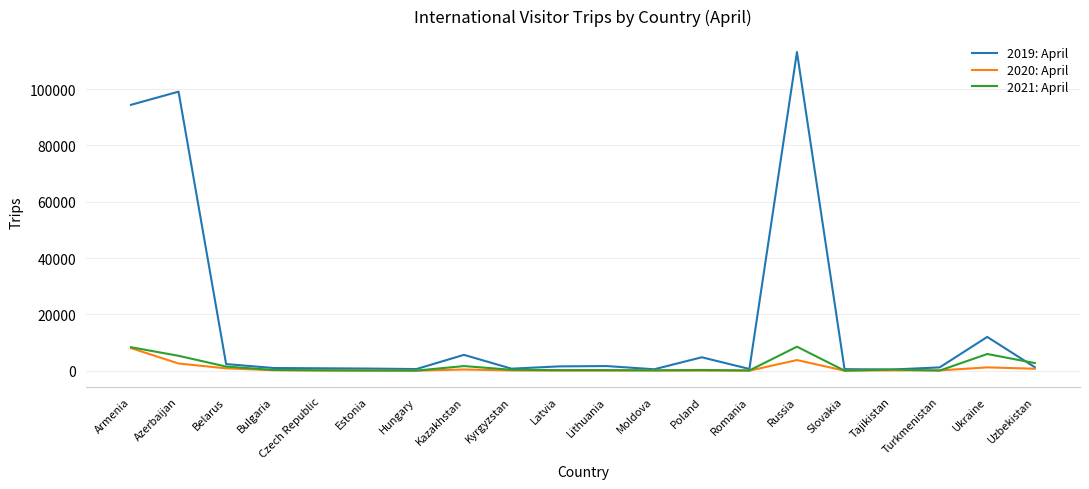

Which series has the largest total across all categories?

2019: April